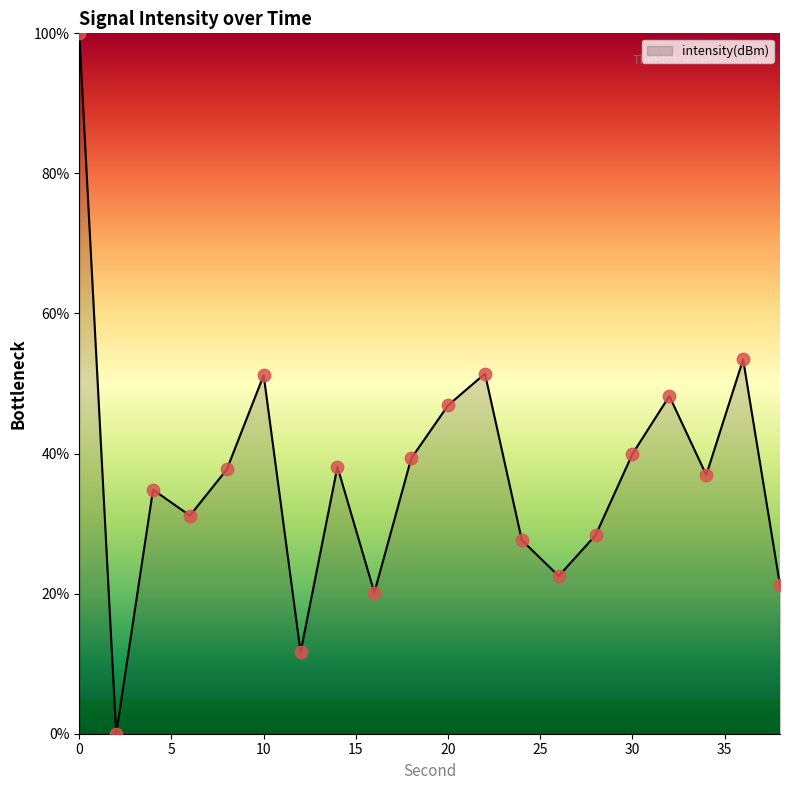

What is the difference between the maximum and minimum values?

100.0